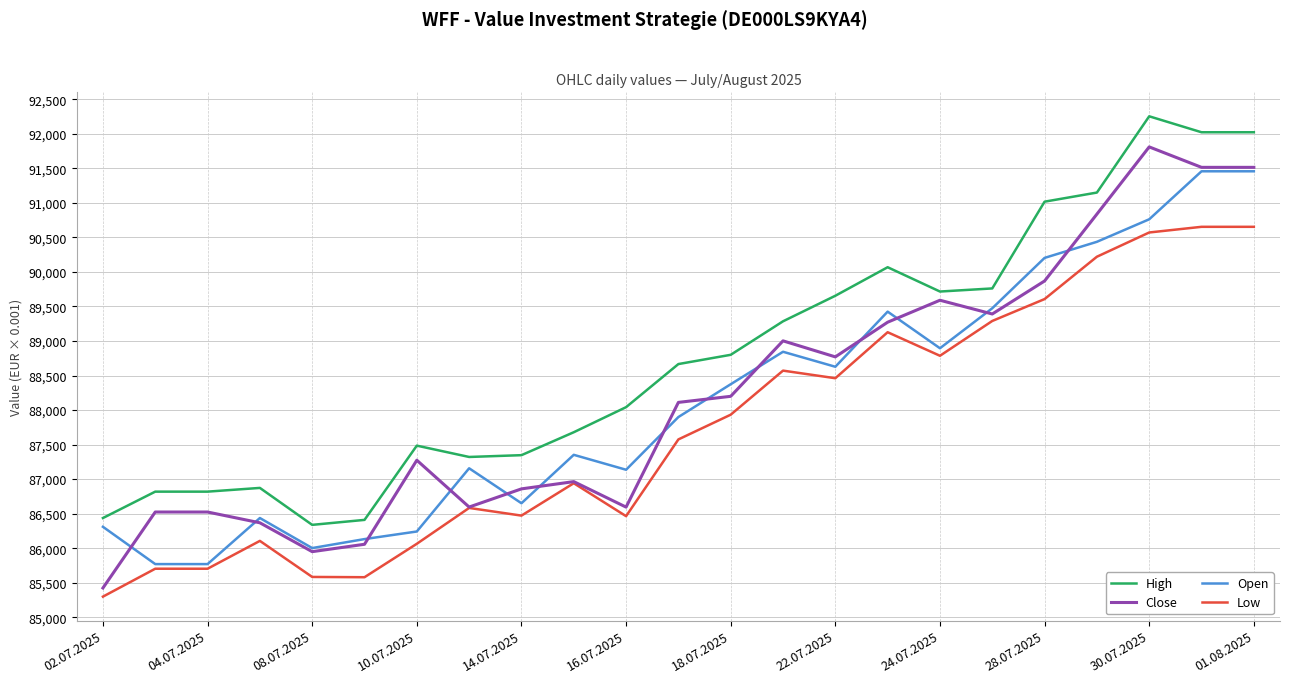

What are all the series names shown in the legend?

High, Close, Open, Low